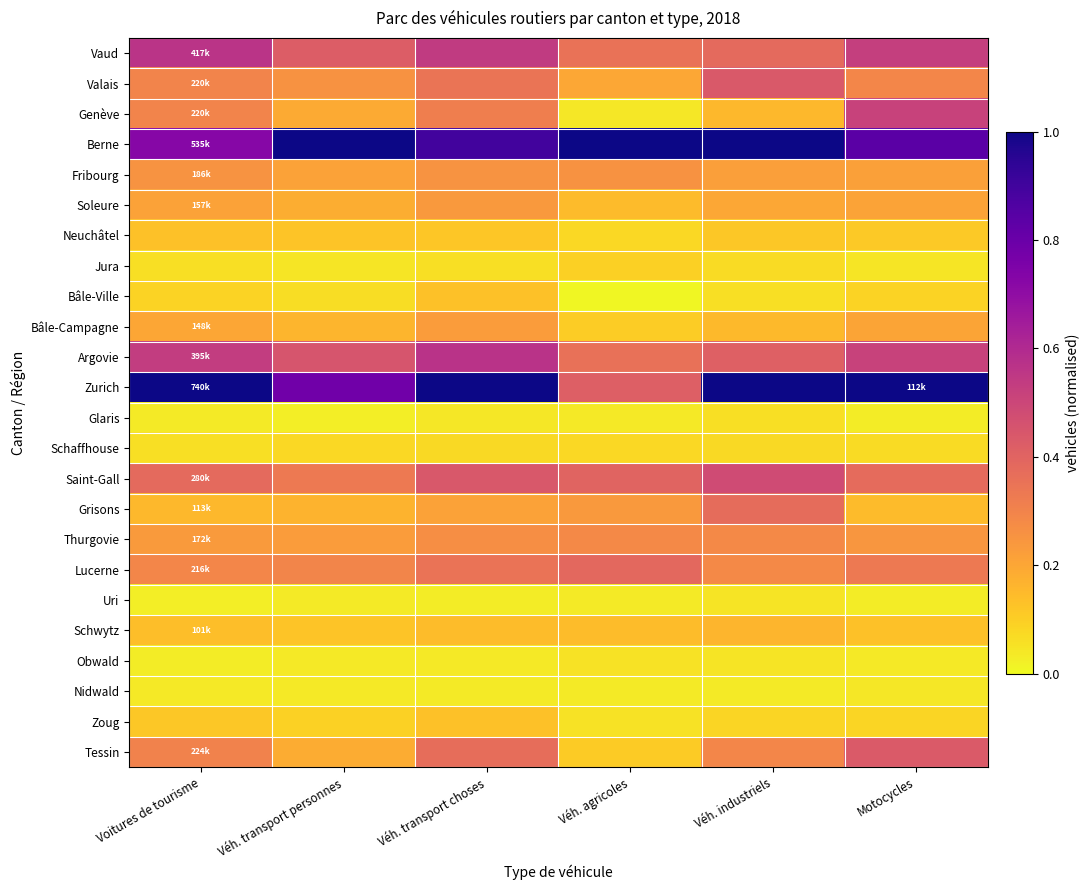

Reading left to right, extract all data points from this chart.

Vaud: Voitures de tourisme=0.6	Véh. transport personnes=0.4	Véh. transport choses=0.5	Véh. agricoles=0.4	Véh. industriels=0.4	Motocycles=0.5
Valais: Voitures de tourisme=0.3	Véh. transport personnes=0.3	Véh. transport choses=0.3	Véh. agricoles=0.2	Véh. industriels=0.4	Motocycles=0.3
Genève: Voitures de tourisme=0.3	Véh. transport personnes=0.2	Véh. transport choses=0.3	Véh. agricoles=0.0	Véh. industriels=0.2	Motocycles=0.5
Berne: Voitures de tourisme=0.7	Véh. transport personnes=1.0	Véh. transport choses=0.9	Véh. agricoles=1.0	Véh. industriels=1.0	Motocycles=0.8
Fribourg: Voitures de tourisme=0.3	Véh. transport personnes=0.2	Véh. transport choses=0.3	Véh. agricoles=0.3	Véh. industriels=0.2	Motocycles=0.2
Soleure: Voitures de tourisme=0.2	Véh. transport personnes=0.2	Véh. transport choses=0.2	Véh. agricoles=0.1	Véh. industriels=0.2	Motocycles=0.2
Neuchâtel: Voitures de tourisme=0.1	Véh. transport personnes=0.1	Véh. transport choses=0.1	Véh. agricoles=0.1	Véh. industriels=0.1	Motocycles=0.1
Jura: Voitures de tourisme=0.1	Véh. transport personnes=0.0	Véh. transport choses=0.1	Véh. agricoles=0.1	Véh. industriels=0.1	Motocycles=0.0
Bâle-Ville: Voitures de tourisme=0.1	Véh. transport personnes=0.1	Véh. transport choses=0.1	Véh. agricoles=0.0	Véh. industriels=0.1	Motocycles=0.1
Bâle-Campagne: Voitures de tourisme=0.2	Véh. transport personnes=0.2	Véh. transport choses=0.2	Véh. agricoles=0.1	Véh. industriels=0.2	Motocycles=0.2
Argovie: Voitures de tourisme=0.5	Véh. transport personnes=0.5	Véh. transport choses=0.6	Véh. agricoles=0.4	Véh. industriels=0.4	Motocycles=0.5
Zurich: Voitures de tourisme=1.0	Véh. transport personnes=0.8	Véh. transport choses=1.0	Véh. agricoles=0.4	Véh. industriels=1.0	Motocycles=1.0
Glaris: Voitures de tourisme=0.0	Véh. transport personnes=0.0	Véh. transport choses=0.0	Véh. agricoles=0.0	Véh. industriels=0.1	Motocycles=0.0
Schaffhouse: Voitures de tourisme=0.1	Véh. transport personnes=0.1	Véh. transport choses=0.1	Véh. agricoles=0.1	Véh. industriels=0.1	Motocycles=0.1
Saint-Gall: Voitures de tourisme=0.4	Véh. transport personnes=0.3	Véh. transport choses=0.4	Véh. agricoles=0.4	Véh. industriels=0.5	Motocycles=0.4
Grisons: Voitures de tourisme=0.2	Véh. transport personnes=0.2	Véh. transport choses=0.2	Véh. agricoles=0.2	Véh. industriels=0.4	Motocycles=0.1
Thurgovie: Voitures de tourisme=0.2	Véh. transport personnes=0.2	Véh. transport choses=0.3	Véh. agricoles=0.3	Véh. industriels=0.3	Motocycles=0.2
Lucerne: Voitures de tourisme=0.3	Véh. transport personnes=0.3	Véh. transport choses=0.3	Véh. agricoles=0.4	Véh. industriels=0.3	Motocycles=0.3
Uri: Voitures de tourisme=0.0	Véh. transport personnes=0.0	Véh. transport choses=0.0	Véh. agricoles=0.0	Véh. industriels=0.0	Motocycles=0.0
Schwytz: Voitures de tourisme=0.1	Véh. transport personnes=0.1	Véh. transport choses=0.1	Véh. agricoles=0.1	Véh. industriels=0.2	Motocycles=0.1
Obwald: Voitures de tourisme=0.0	Véh. transport personnes=0.0	Véh. transport choses=0.0	Véh. agricoles=0.1	Véh. industriels=0.0	Motocycles=0.0
Nidwald: Voitures de tourisme=0.0	Véh. transport personnes=0.0	Véh. transport choses=0.0	Véh. agricoles=0.0	Véh. industriels=0.0	Motocycles=0.0
Zoug: Voitures de tourisme=0.1	Véh. transport personnes=0.1	Véh. transport choses=0.1	Véh. agricoles=0.1	Véh. industriels=0.1	Motocycles=0.1
Tessin: Voitures de tourisme=0.3	Véh. transport personnes=0.2	Véh. transport choses=0.4	Véh. agricoles=0.1	Véh. industriels=0.3	Motocycles=0.4